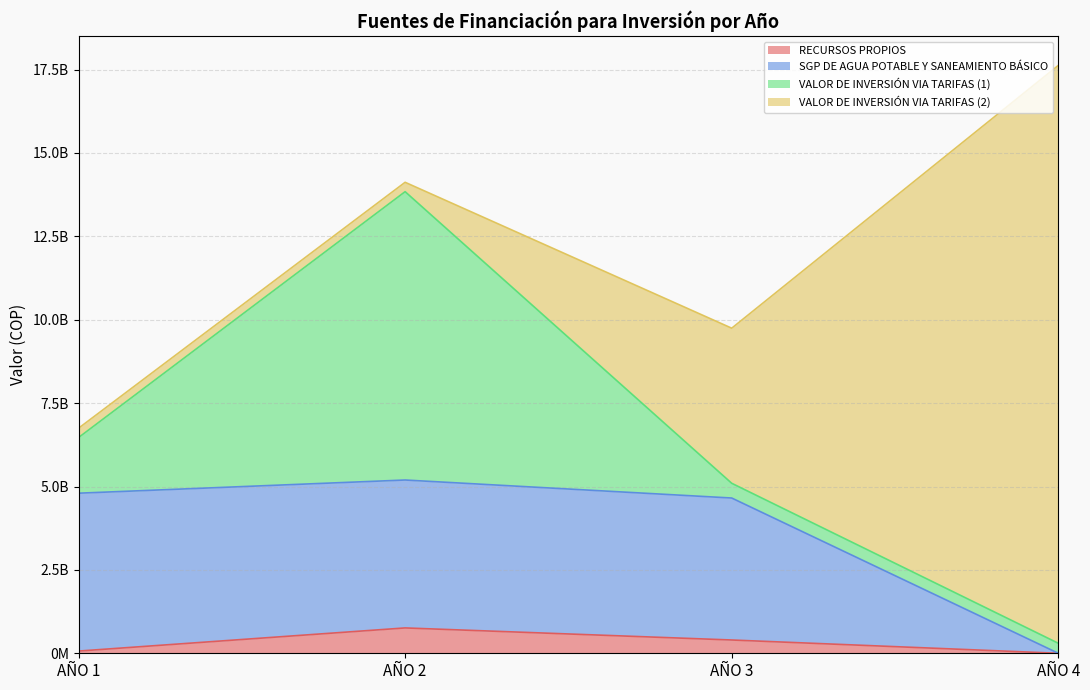

How many values in the RECURSOS PROPIOS series exceed 398108681?

1